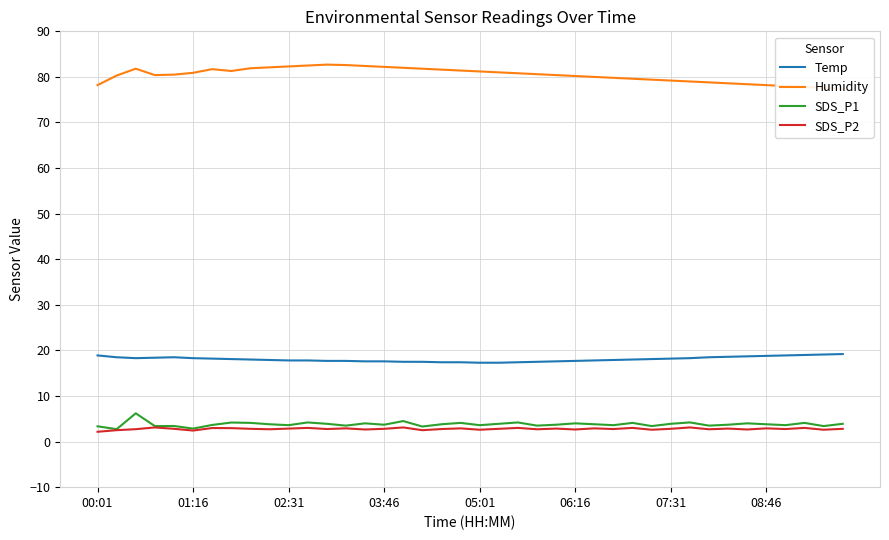

True or false: SDS_P2 and Temp intersect in this chart.

False